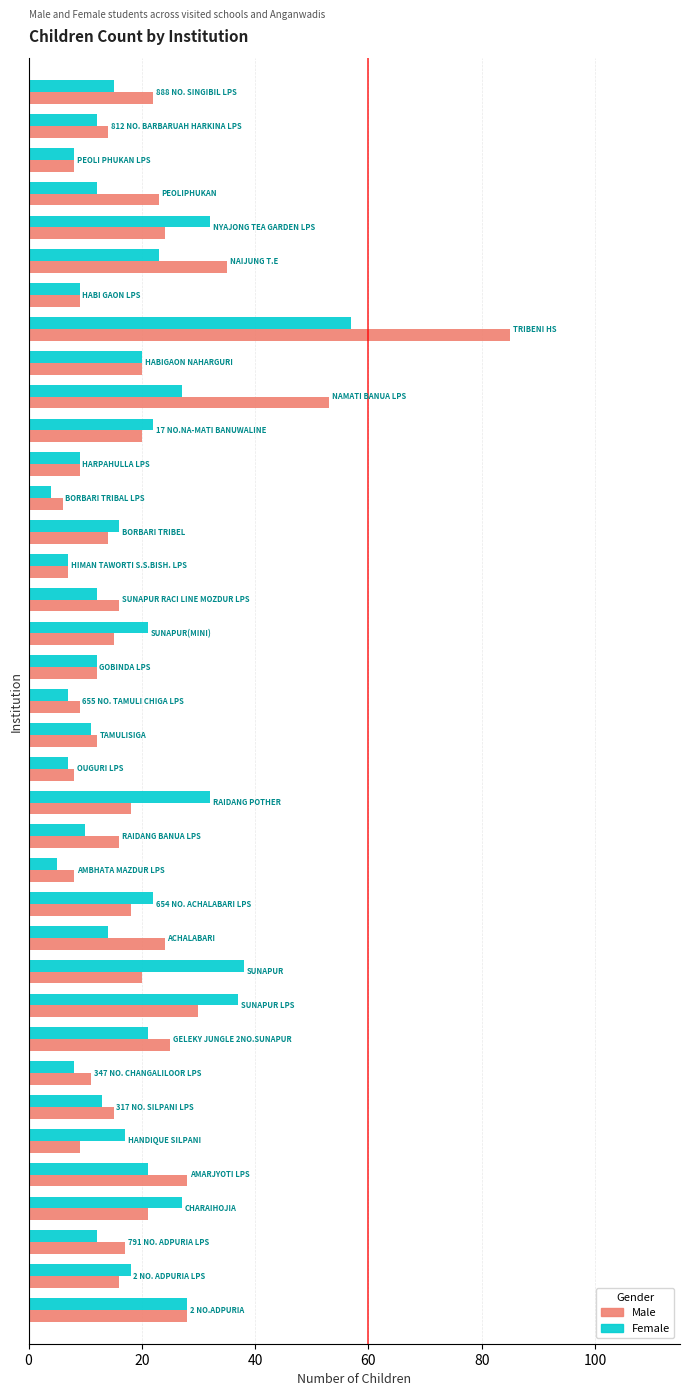

What is the minimum value for Female?

4